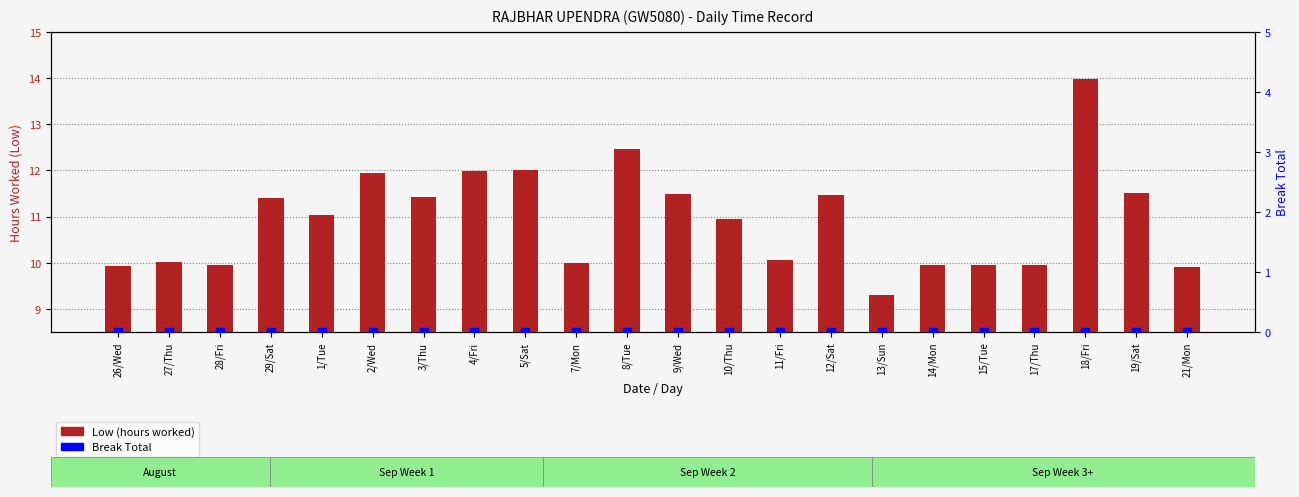

What are all the series names shown in the legend?

Low (hours worked), Break Total